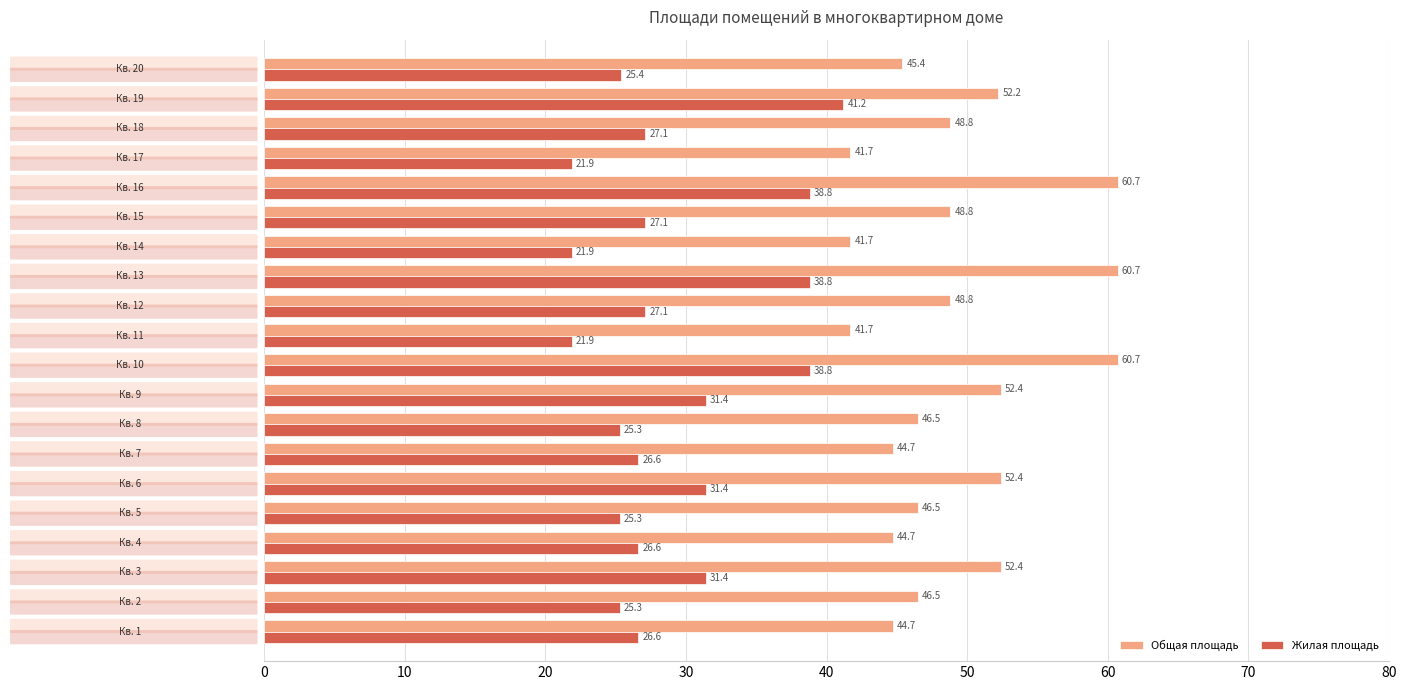

Which series has the largest total across all categories?

Общая площадь